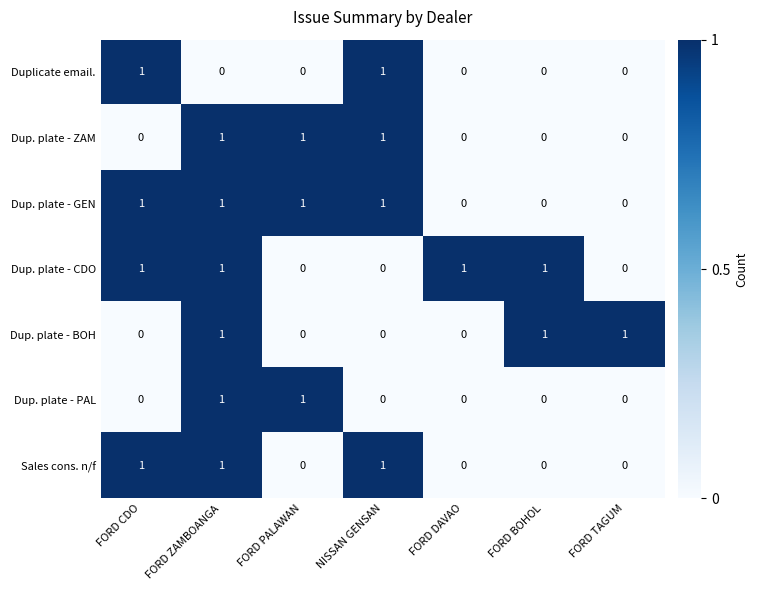

The Dup. plate - PAL series shows -1 at FORD TAGUM. True or false?

False